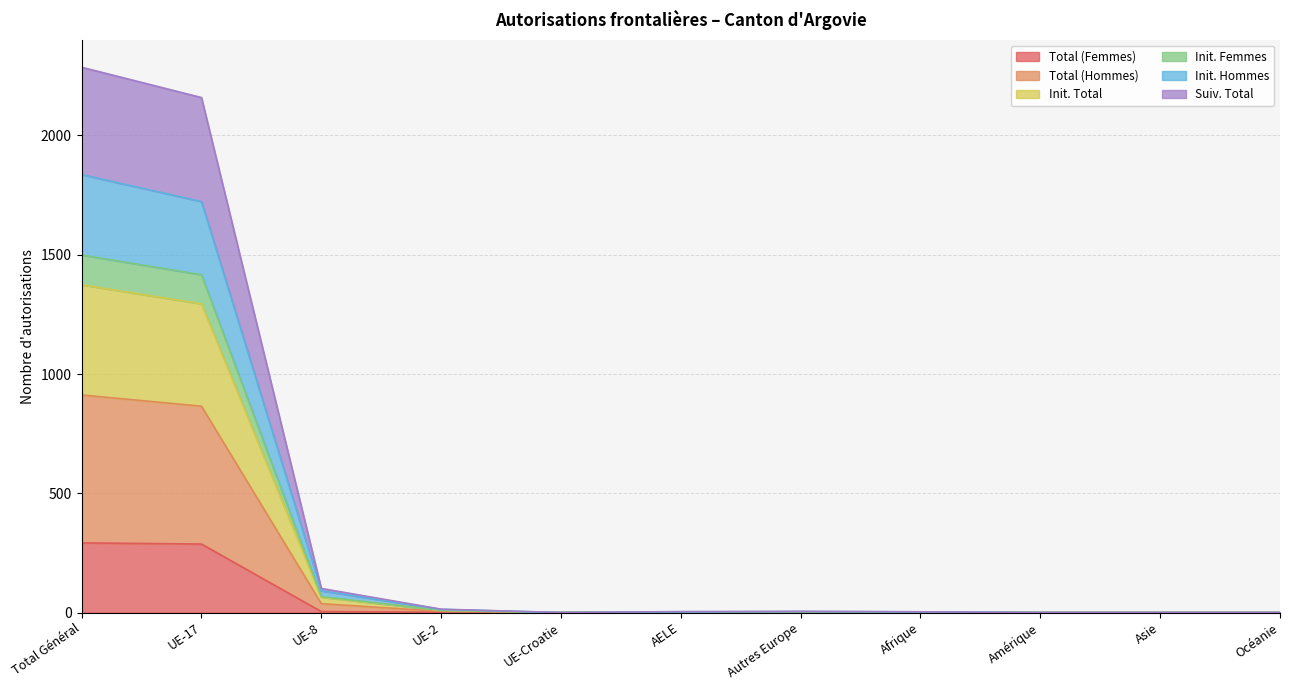

True or false: Init. Hommes has a value of 16 at UE-2.

False